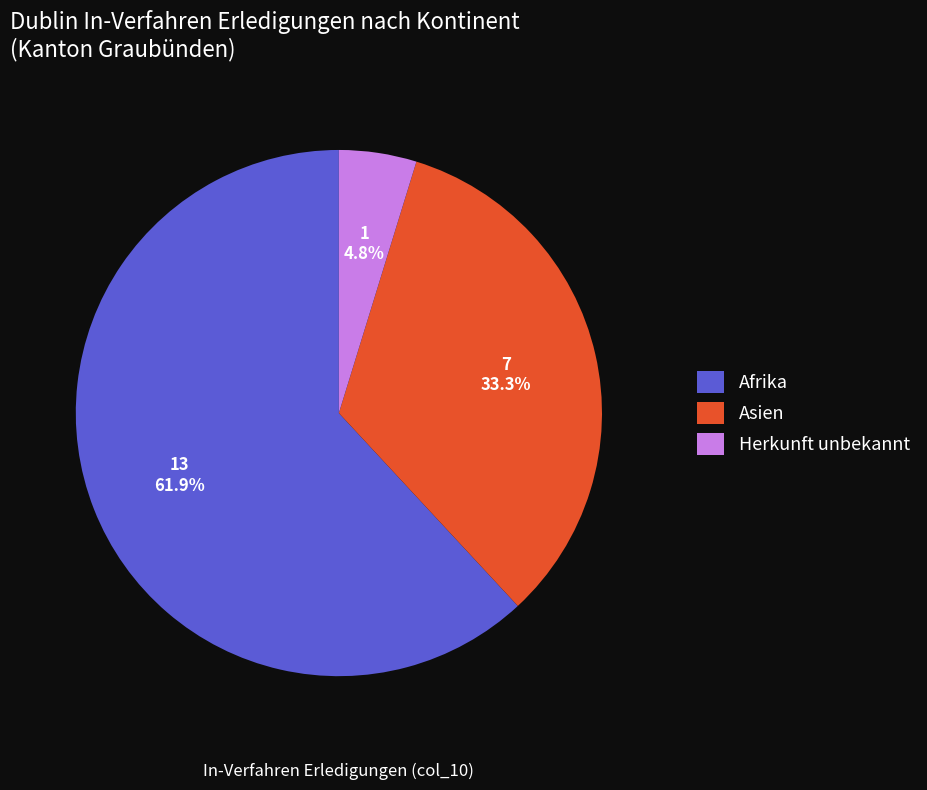

What is the ratio of the value at Asien to the value at Afrika?

0.5